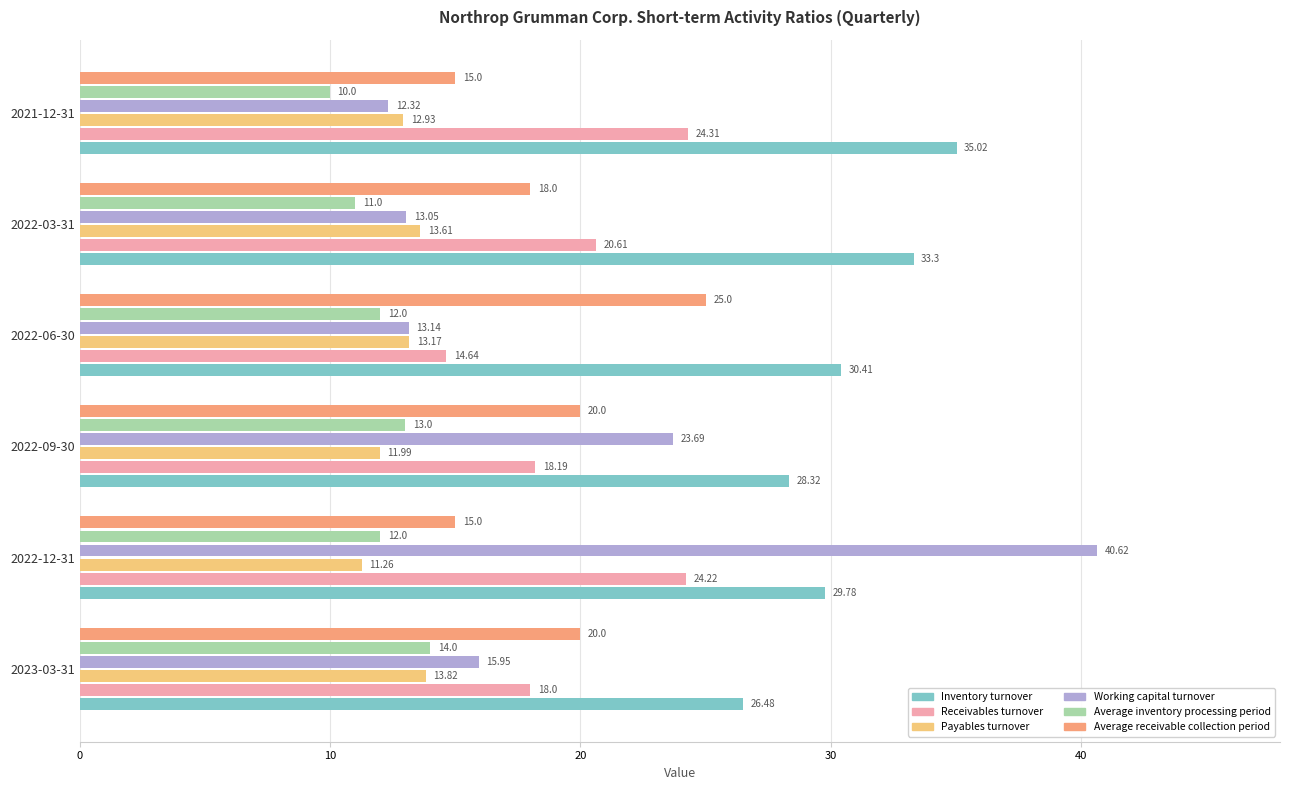

At which category is the sum across all series the highest?

2022-12-31